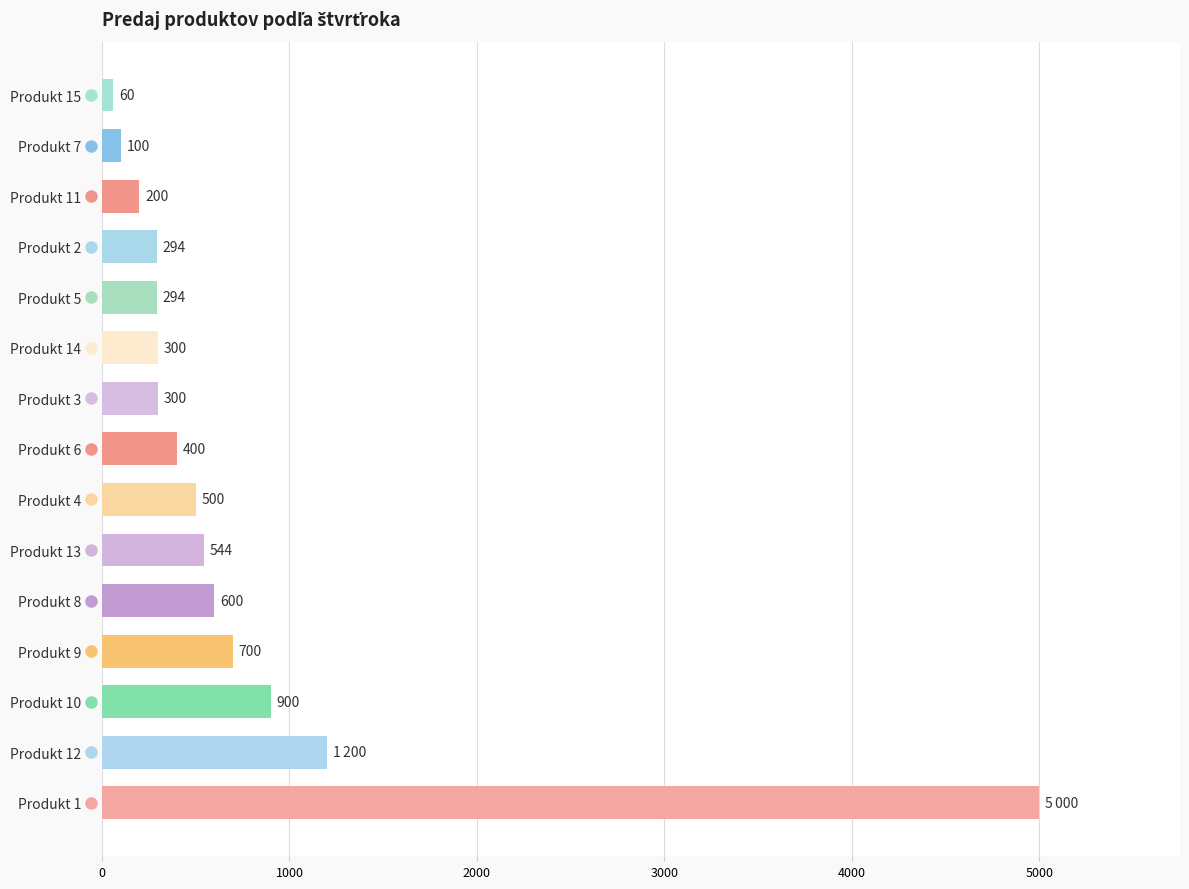

What is the approximate value at Produkt 4?

500